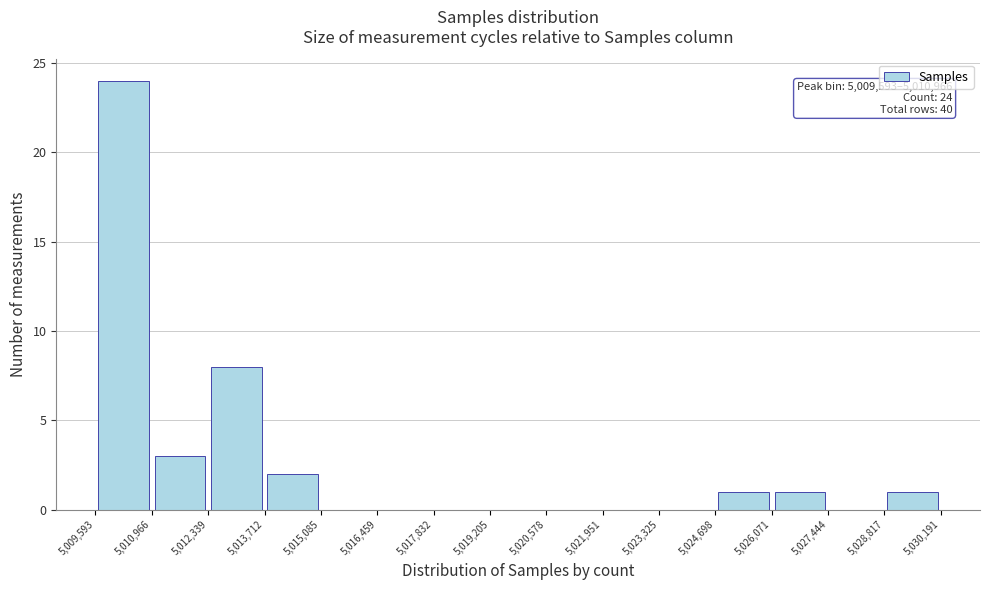

Which range on the x-axis has the tallest bar?

5,009,593 to 5,010,966